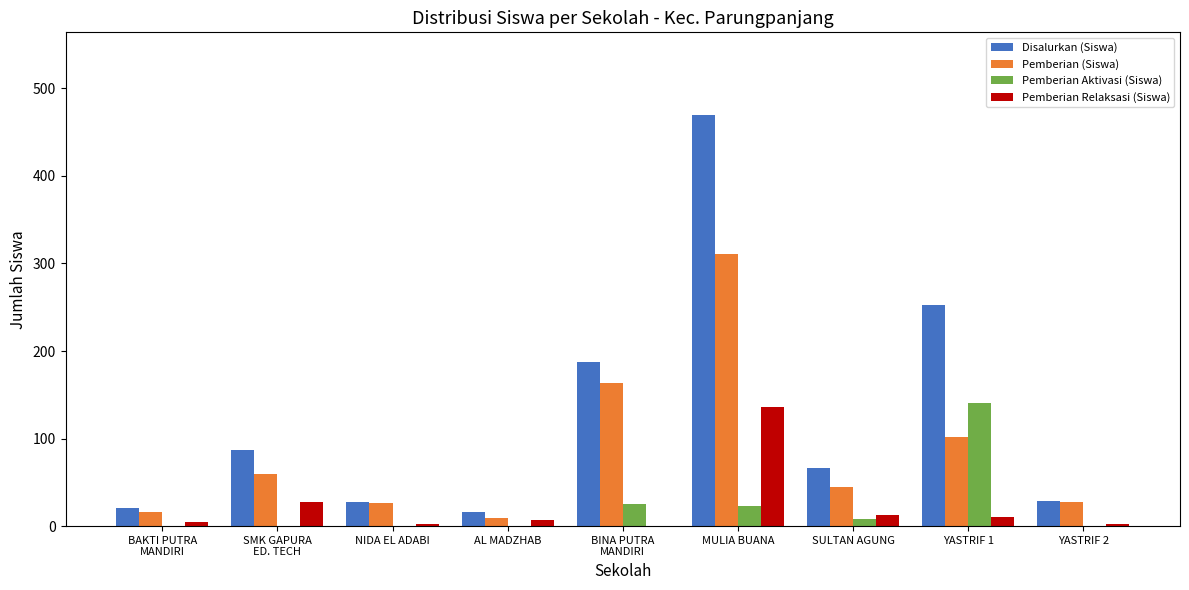

What is the total value across all series at NIDA EL ADABI?

56